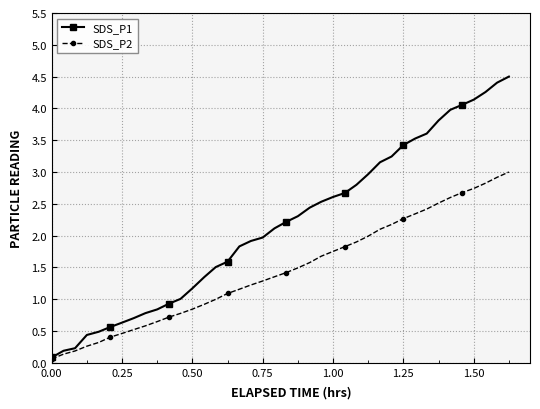

Is this an area chart (filled region under the line)?

No